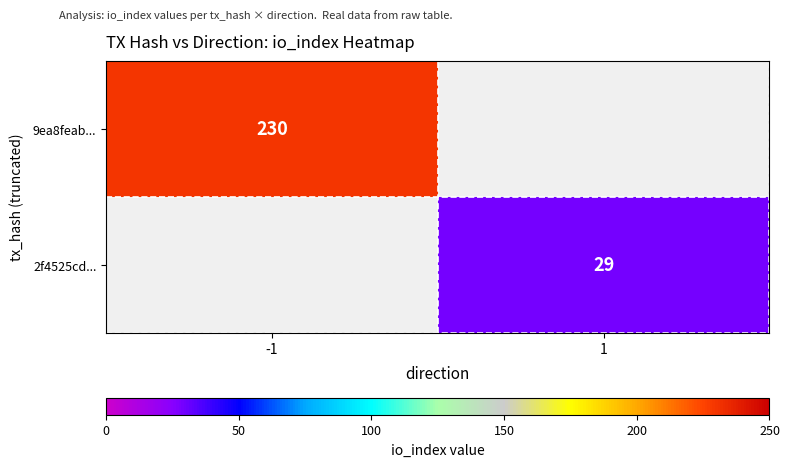

The value of 9ea8feab... at -1 is 150. True or false?

False